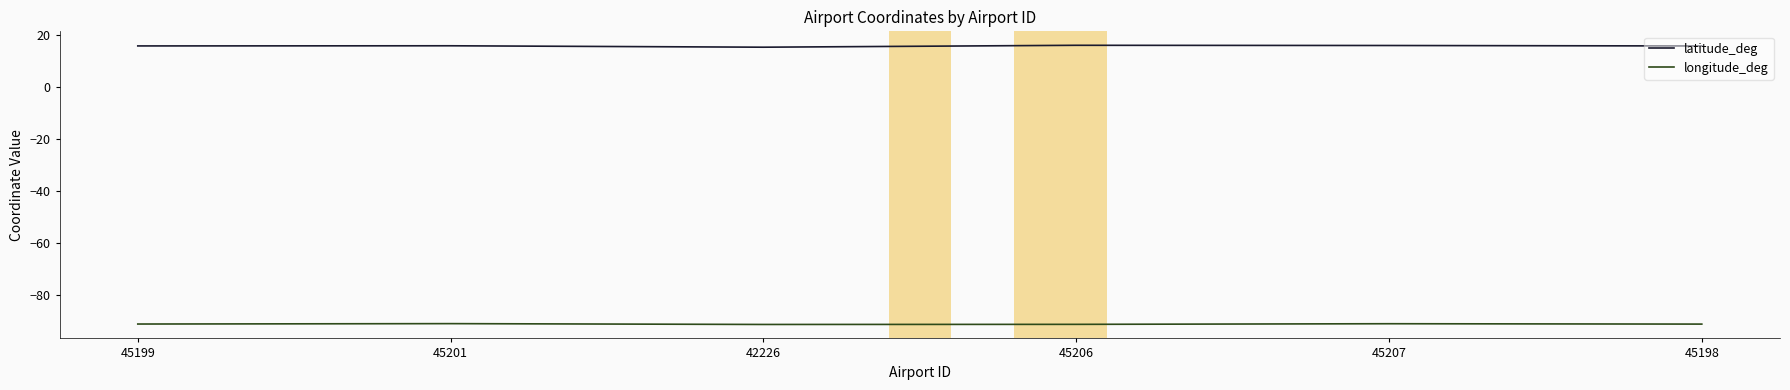

What is the spread (max minus min) of values at 45206?

107.5